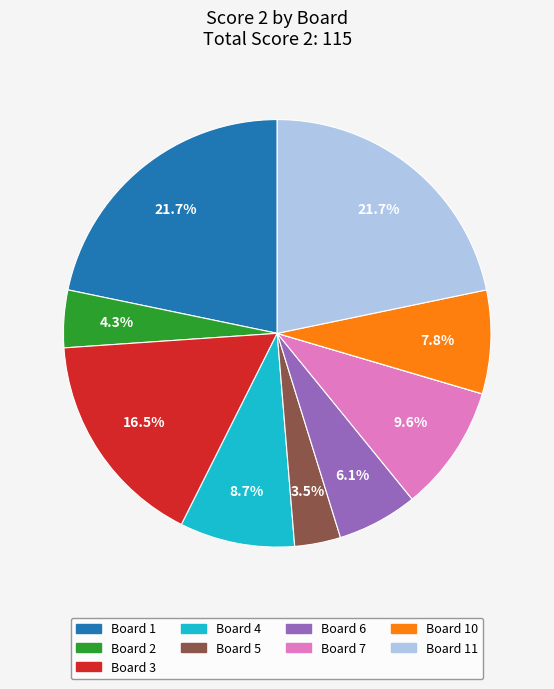

Does any single category account for the majority?

No